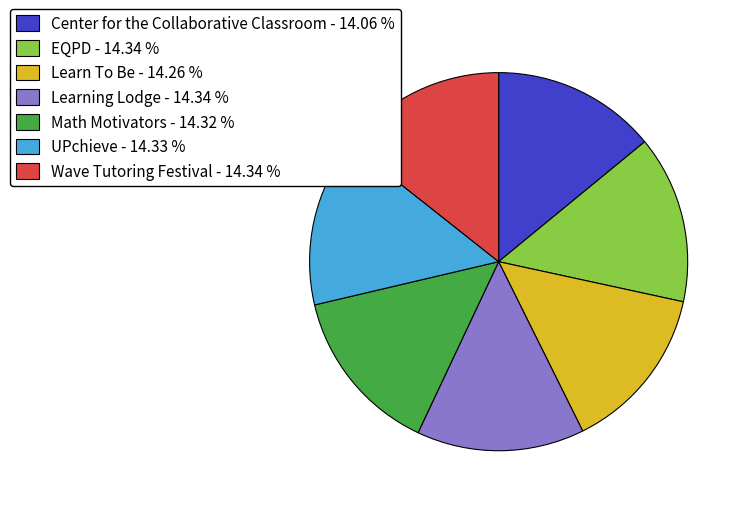

Is it true that EQPD is 14% of the pie?

True